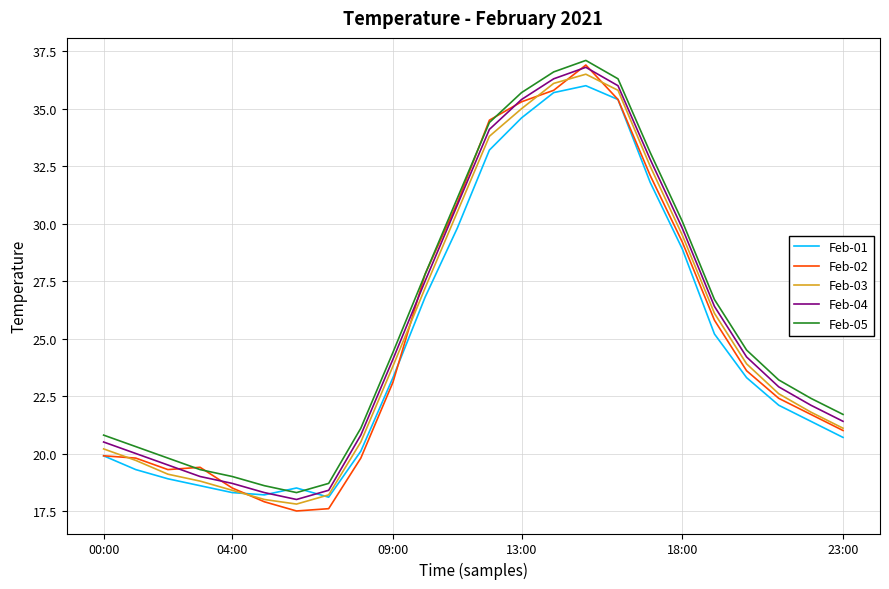

How many times do Feb-01 and Feb-03 cross each other?

2